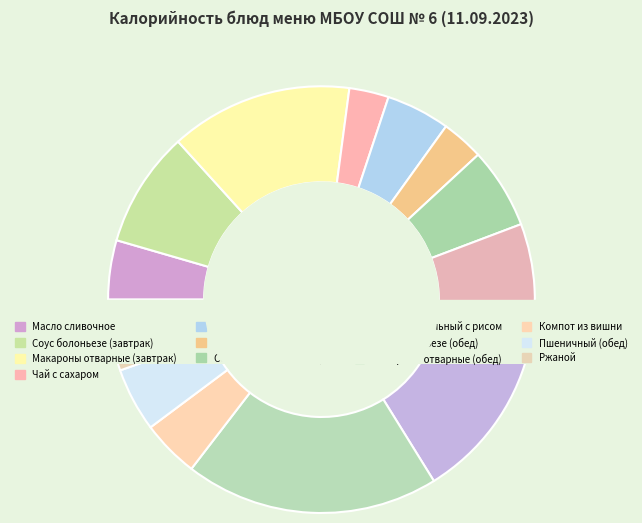

Is it true that Макароны отварные (завтрак) is 14% of the pie?

True